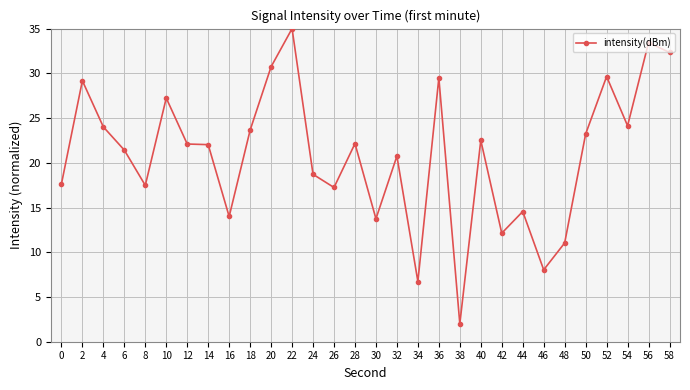

True or false: there are more than 0 points higher than both neighbors.

True